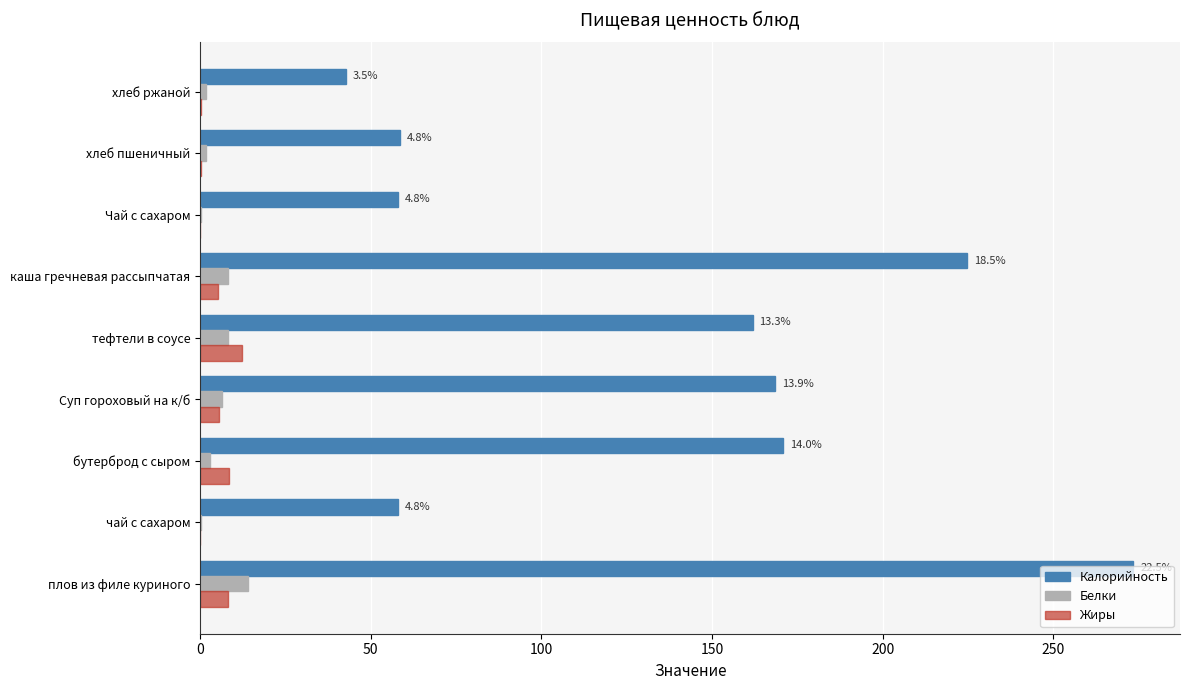

Is it true that Калорийность equals 224.7 at каша гречневая рассыпчатая?

True